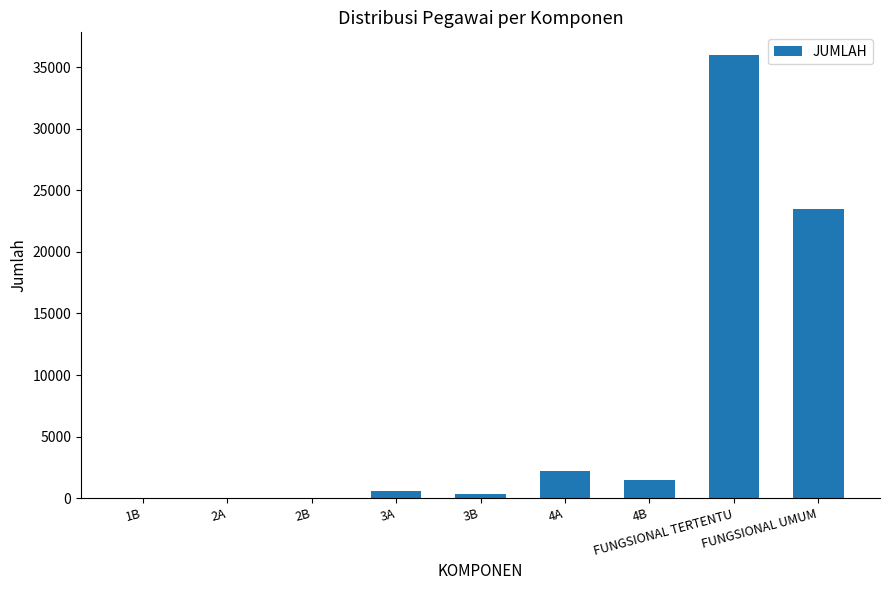

The value at FUNGSIONAL TERTENTU is 54788. True or false?

False